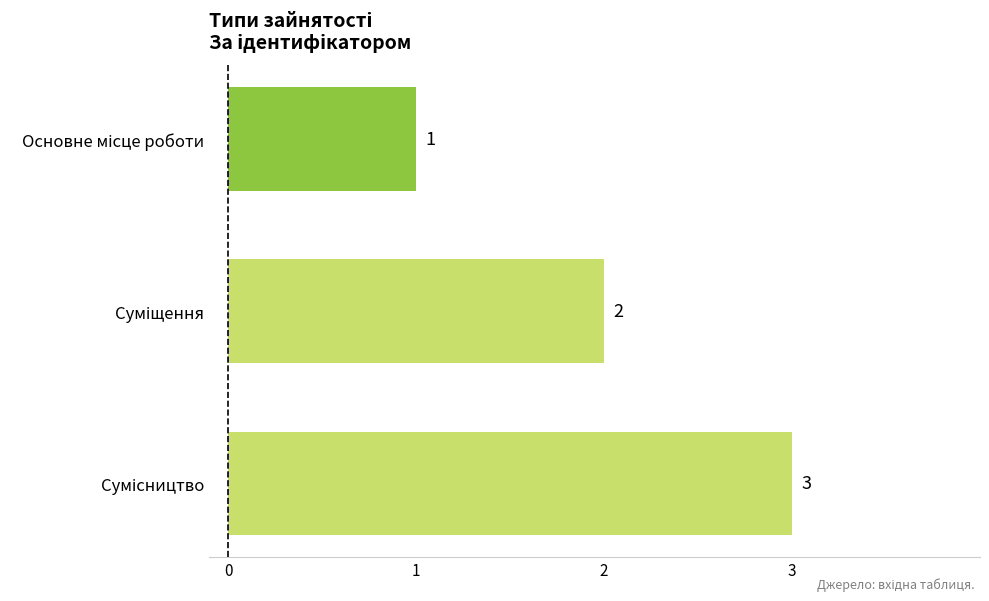

Count the values in the range 1 to 3.

3